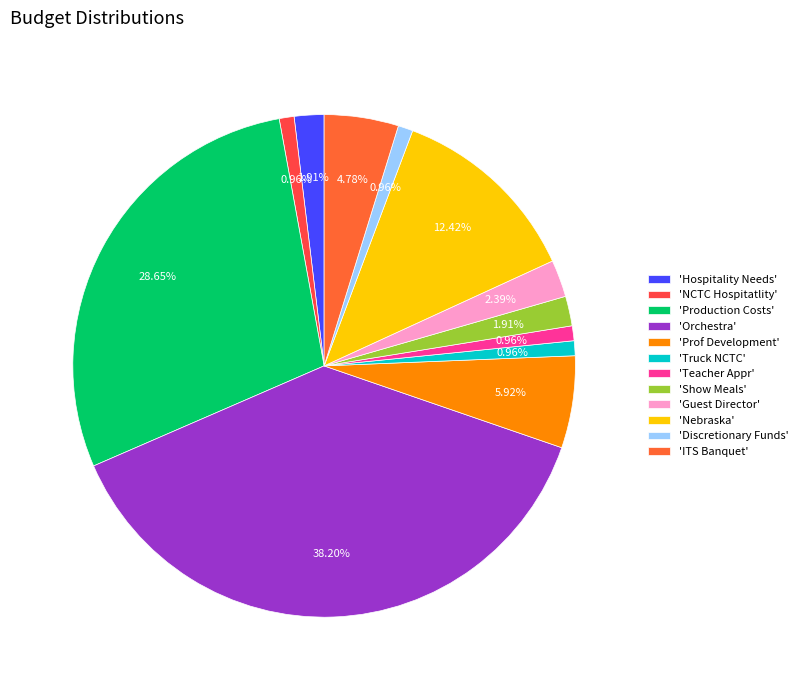

How many segments does this pie chart have?

12